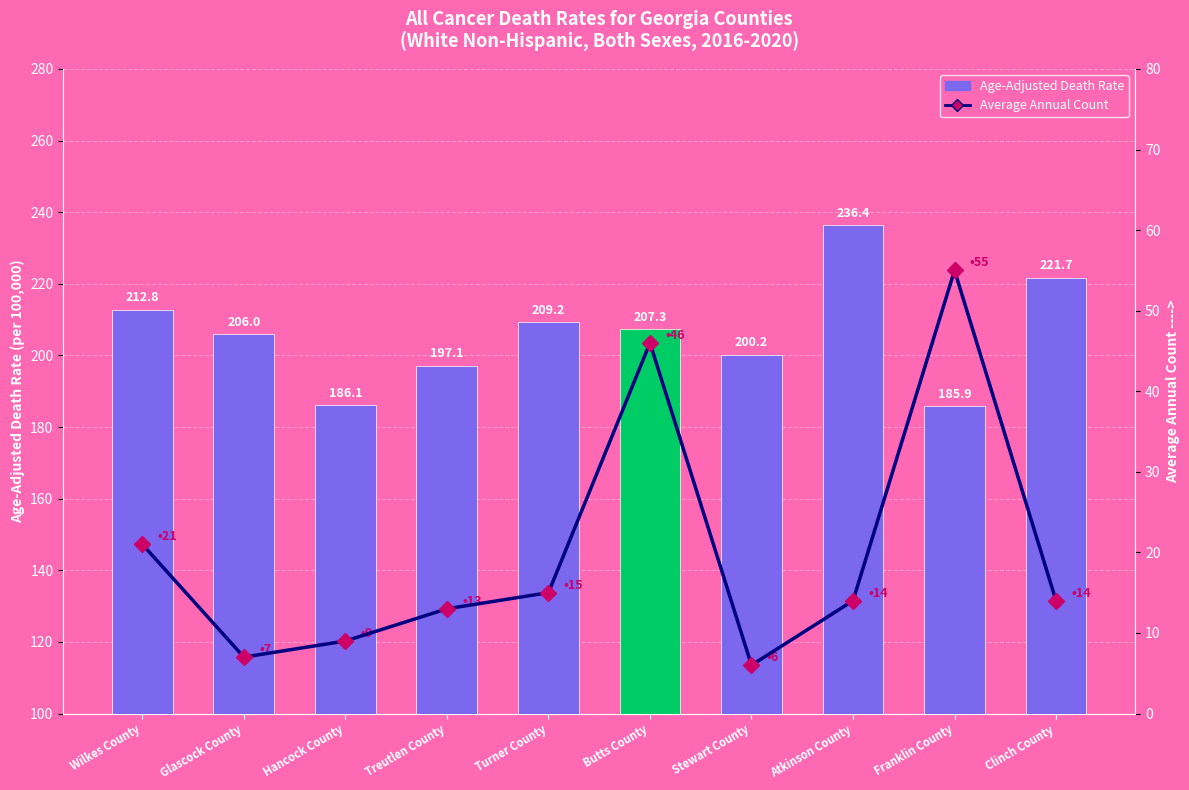

Reading right to left, what are all the values shown in this chart?

Age-Adjusted Death Rate: Clinch County=221.7	Franklin County=185.9	Atkinson County=236.4	Stewart County=200.2	Butts County=207.3	Turner County=209.2	Treutlen County=197.1	Hancock County=186.1	Glascock County=206.0	Wilkes County=212.8
Average Annual Count: Clinch County=14.0	Franklin County=55.0	Atkinson County=14.0	Stewart County=6.0	Butts County=46.0	Turner County=15.0	Treutlen County=13.0	Hancock County=9.0	Glascock County=7.0	Wilkes County=21.0